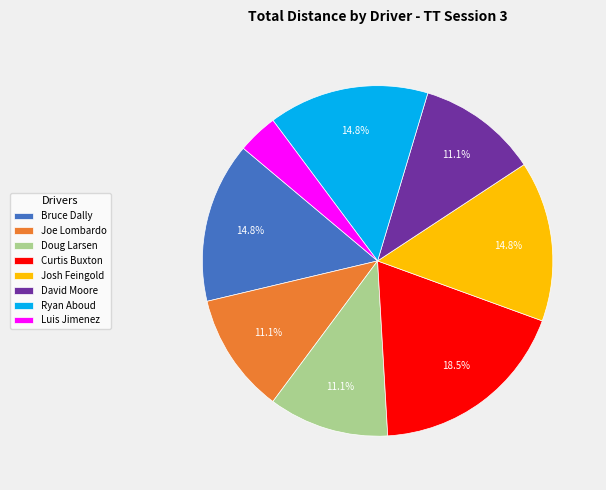

What percentage is NOT represented by David Moore?

88.9%